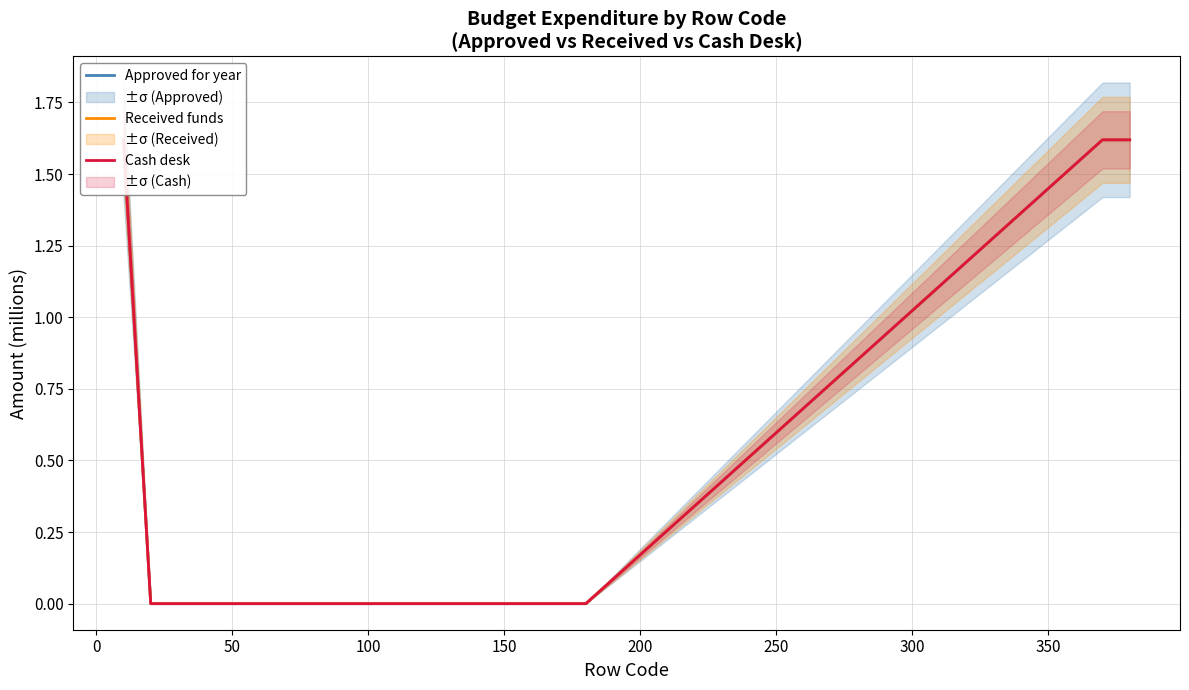

List the series in order of their peak value, highest first.

Approved for year, Received funds, Cash desk